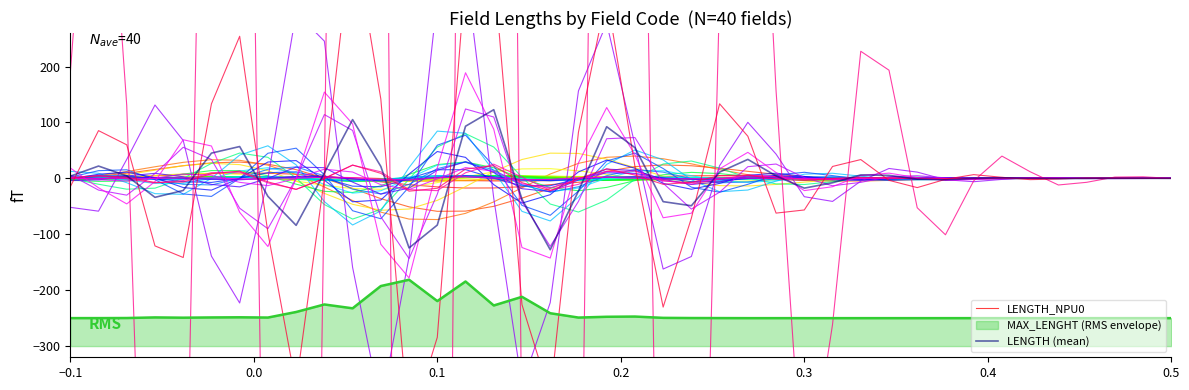

How many negative values does the LENGTH_NPU0 series have?

18